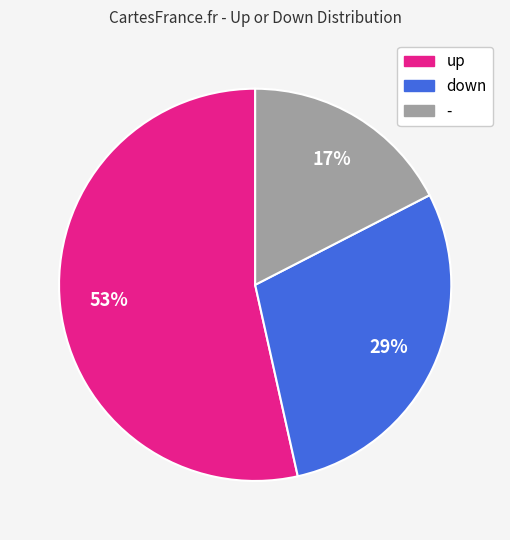

To the nearest percent, what is the average slice percentage?

33%